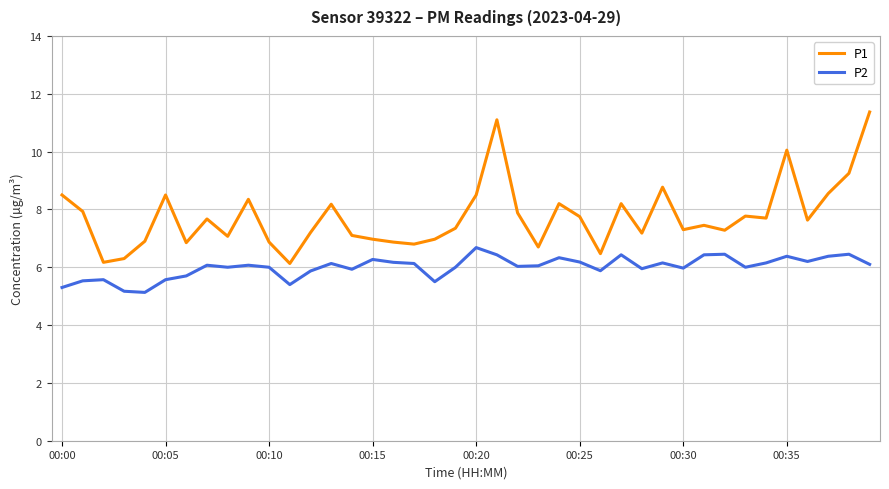

Which series has the largest total across all categories?

P1